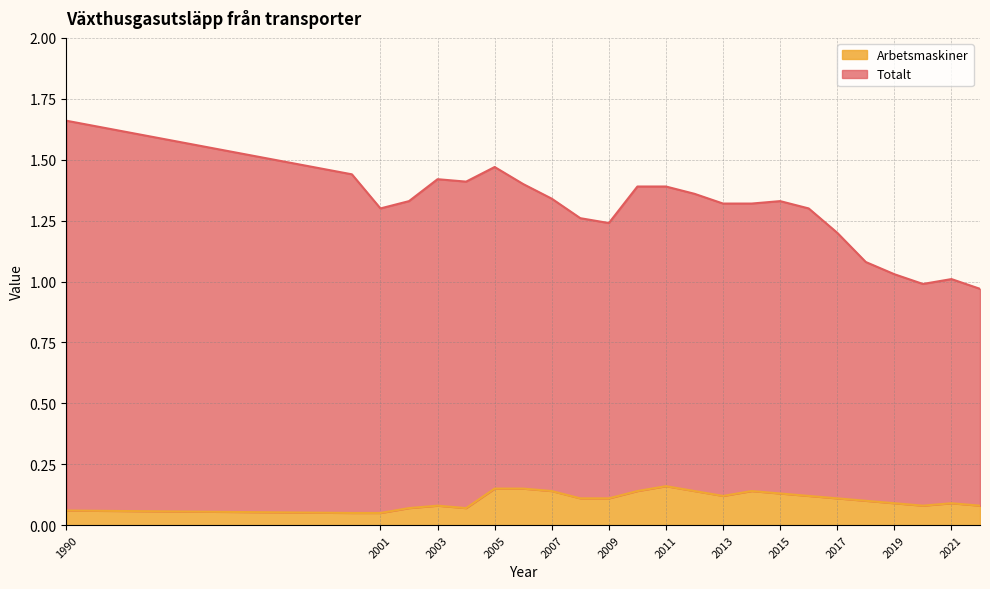

How many interior local peaks does the Totalt series have?

5